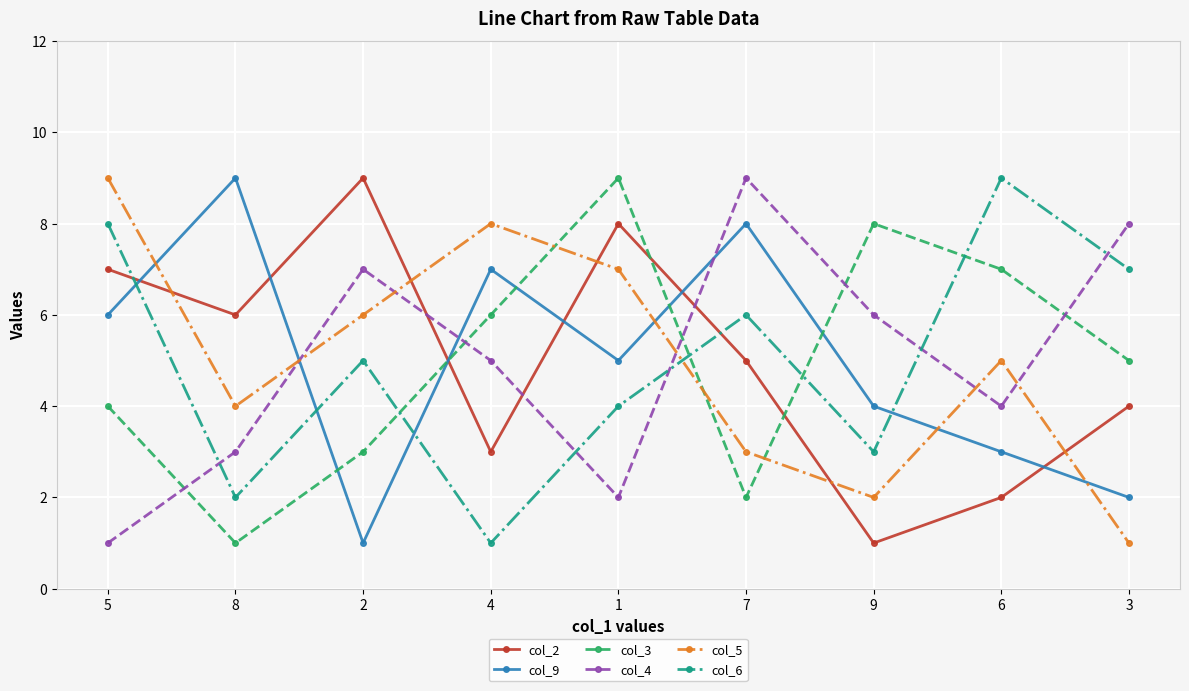

What are all the series names shown in the legend?

col_2, col_9, col_3, col_4, col_5, col_6